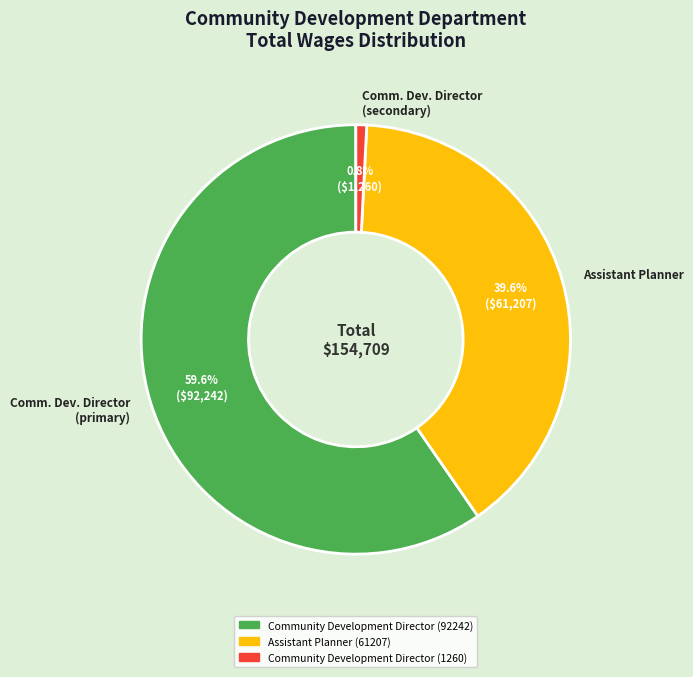

Rank the categories by value from lowest to highest.

Comm. Dev. Director (secondary), Assistant Planner, Comm. Dev. Director (primary)